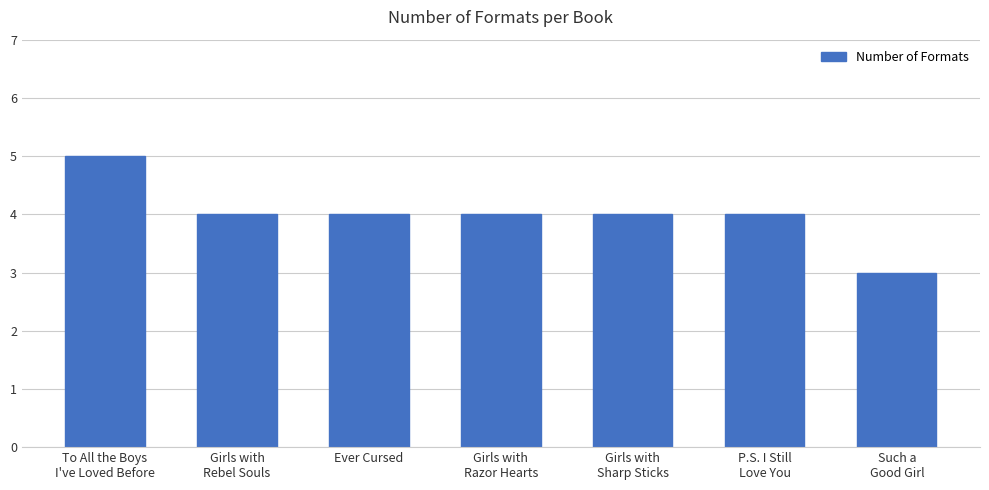

True or false: the data shows 4 at Girls with
Sharp Sticks.

True